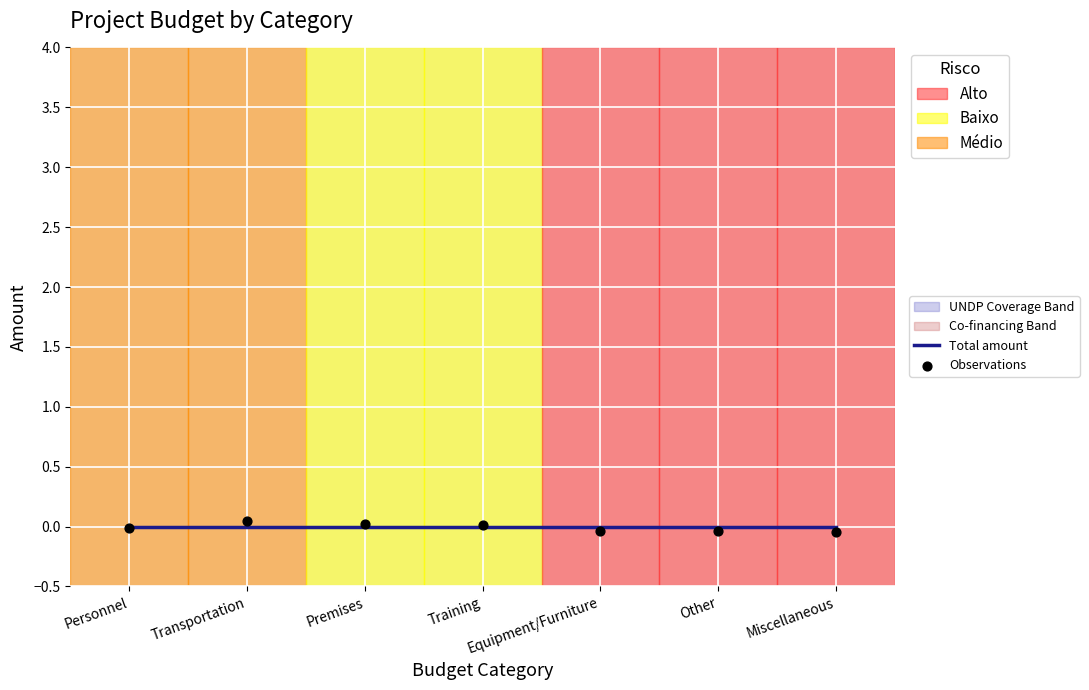

What are all the series names shown in the legend?

Total amount, Observations